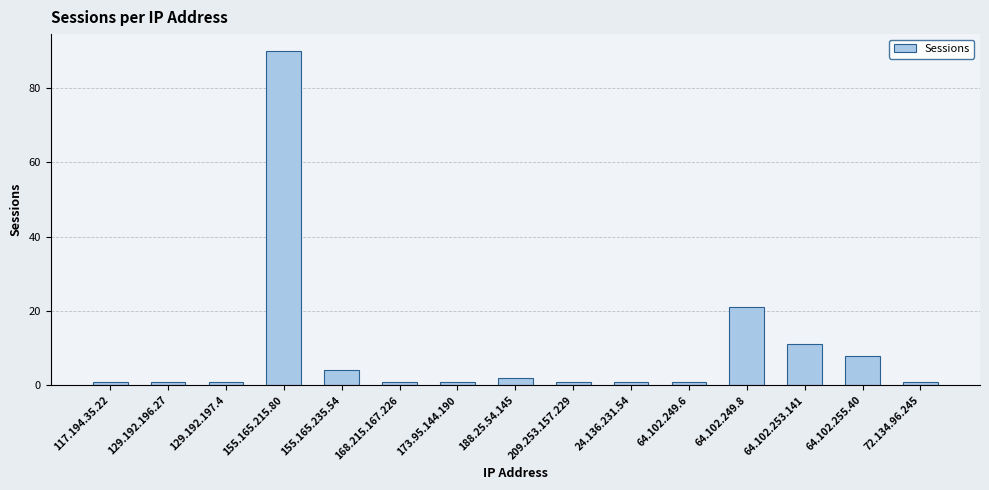

Read the value at 155.165.235.54.

4